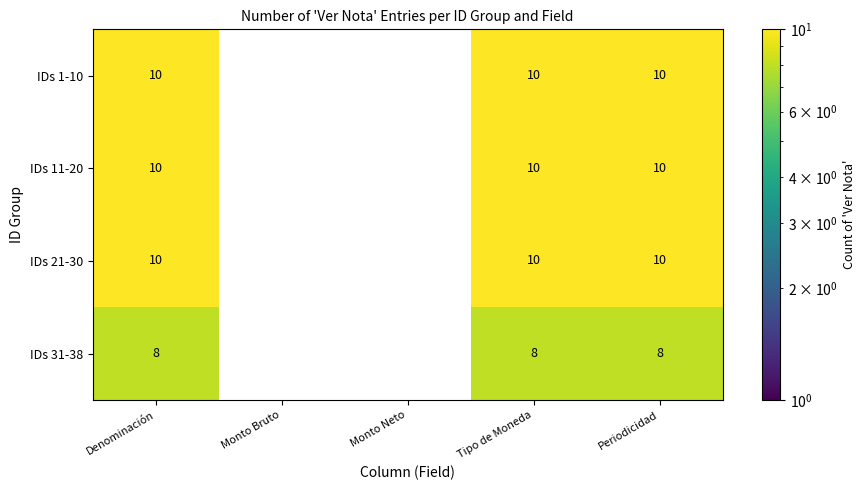

The value of IDs 21-30 at Periodicidad is 10. True or false?

True